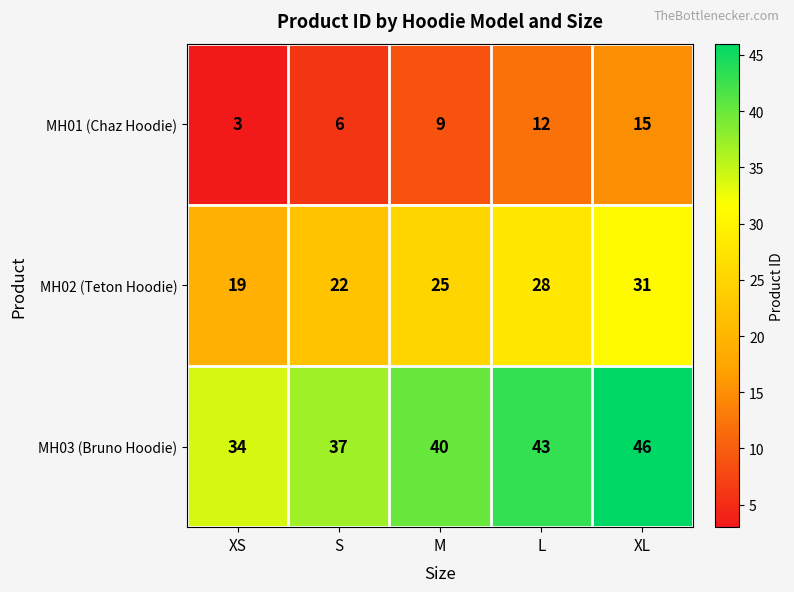

Rank the categories by MH03 (Bruno Hoodie) value from highest to lowest.

XL, L, M, S, XS